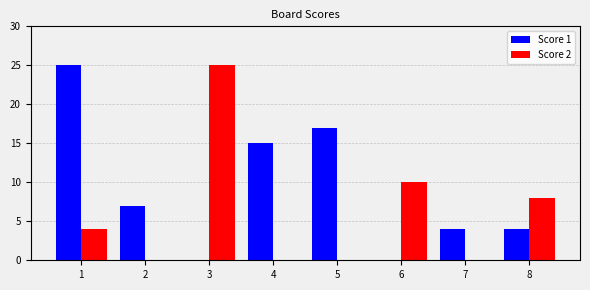

The Score 1 series shows 17 at 5. True or false?

True